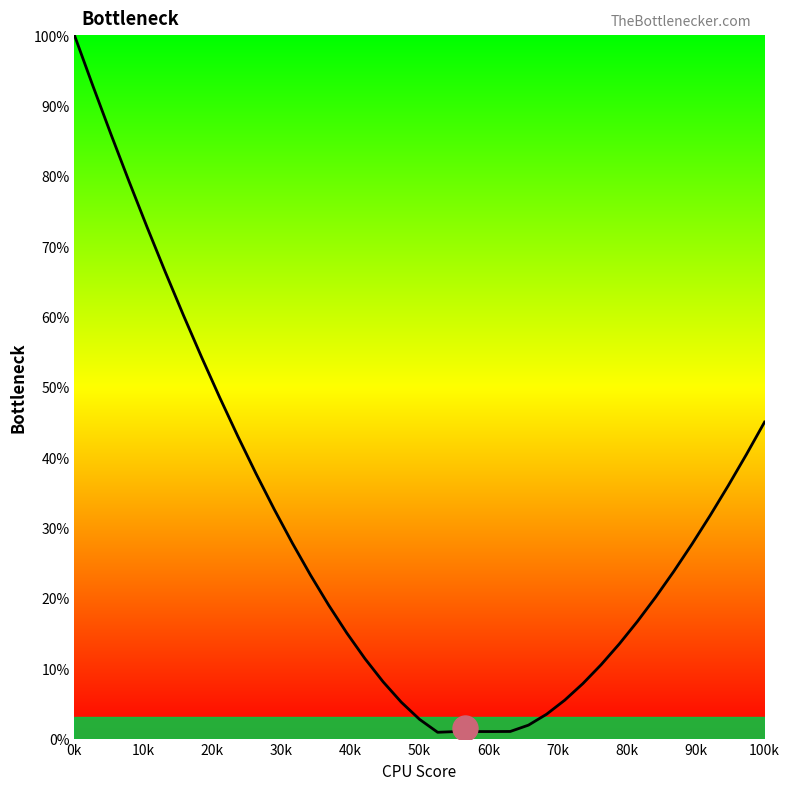

What is the greatest value displayed?

100.0